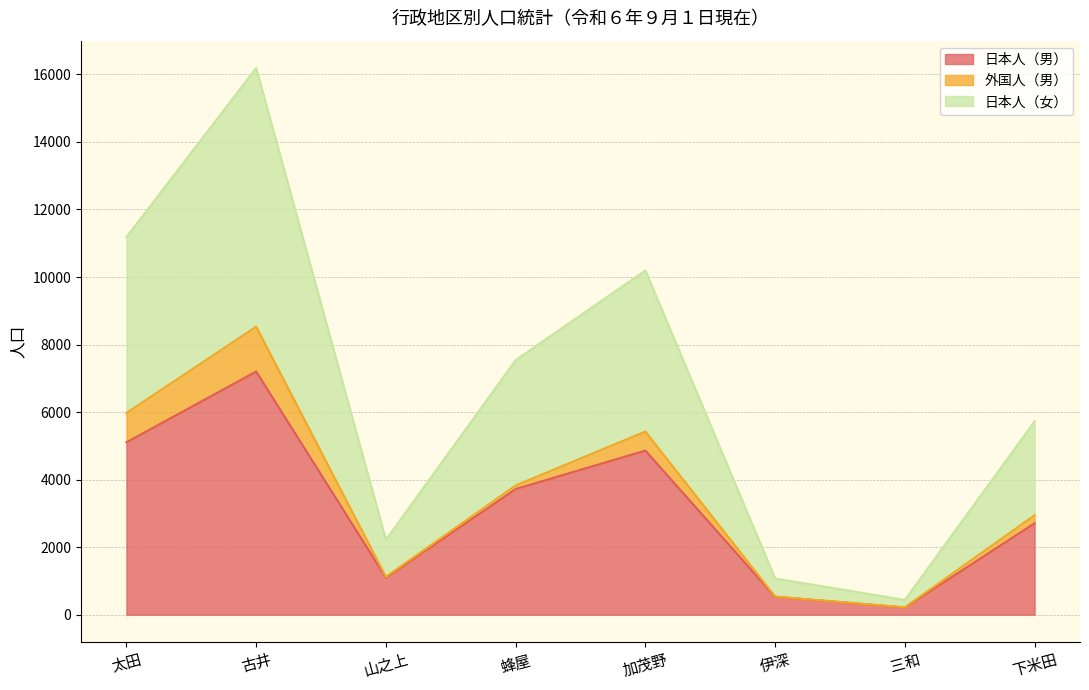

What is the difference between the maximum and minimum values in the 日本人（男） series?

6989